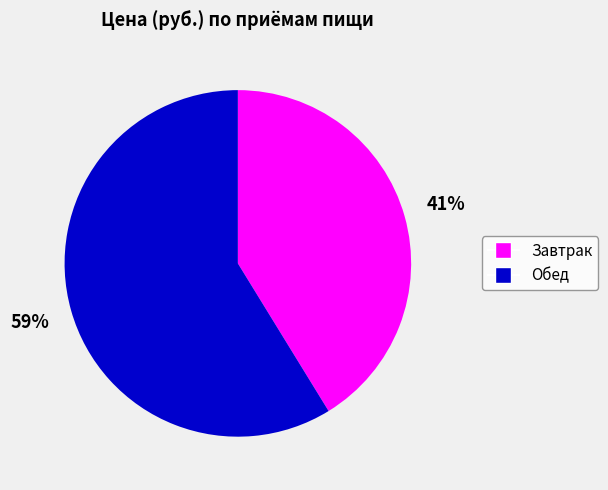

What is the smallest slice in the pie chart?

Завтрак